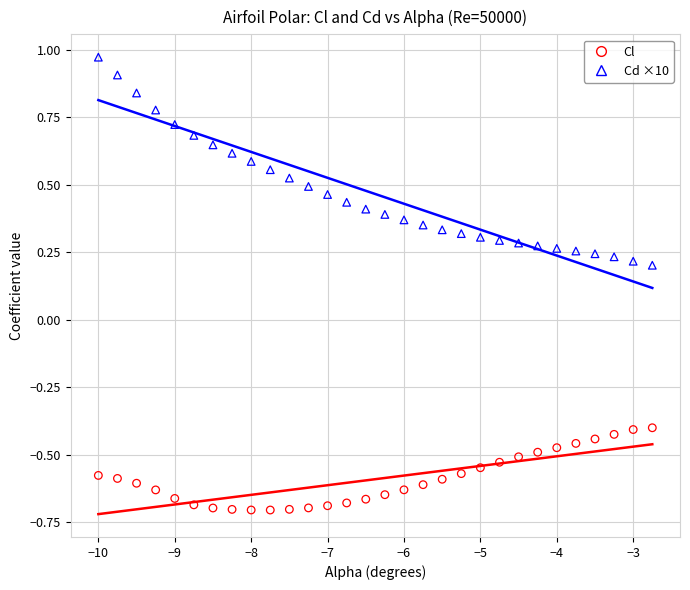

What are all the series names shown in the legend?

Cl, Cd ×10